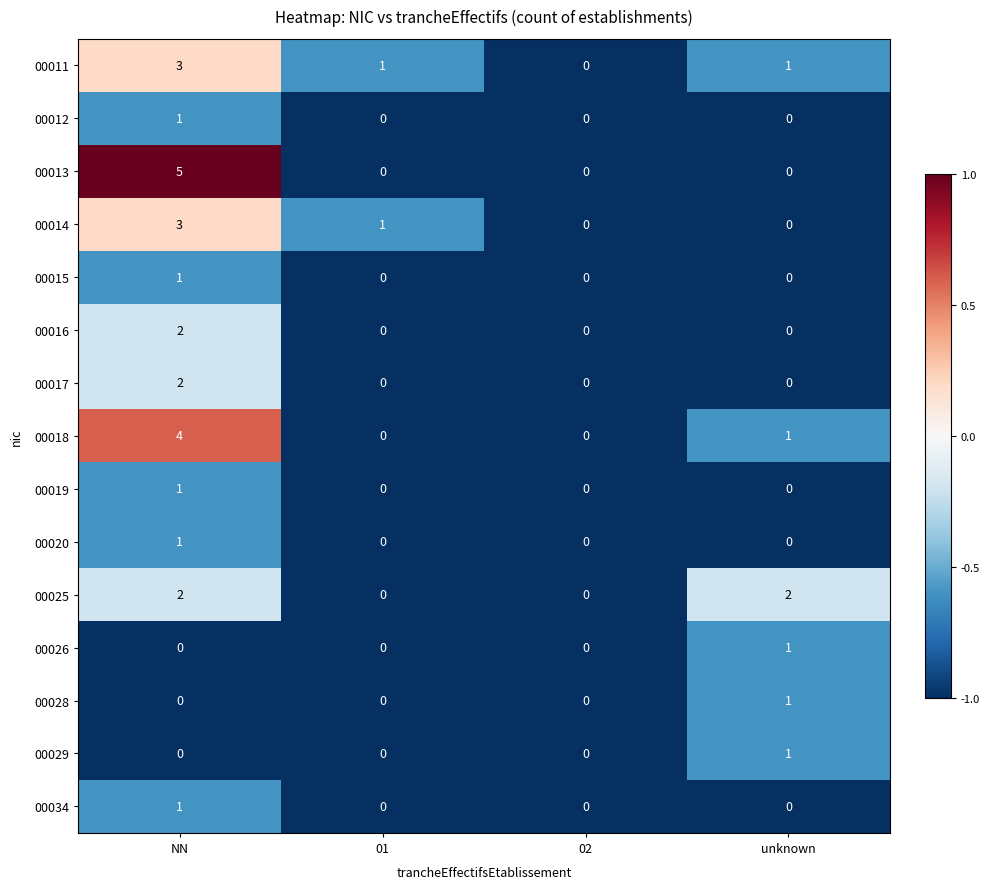

What is the sum of the 00013 values at 02 and NN?

5